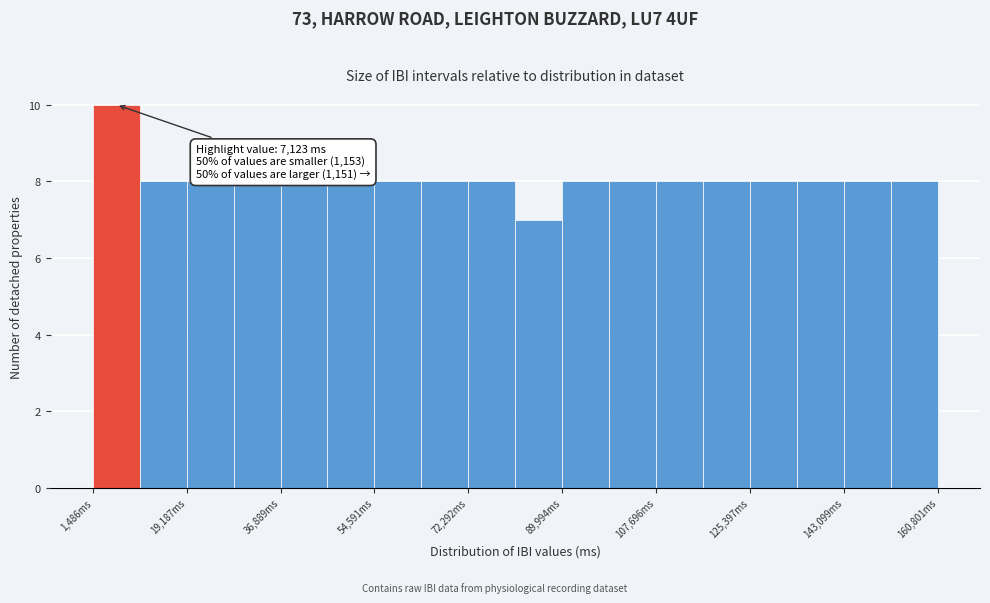

Which range on the x-axis has the tallest bar?

2000 to 10000